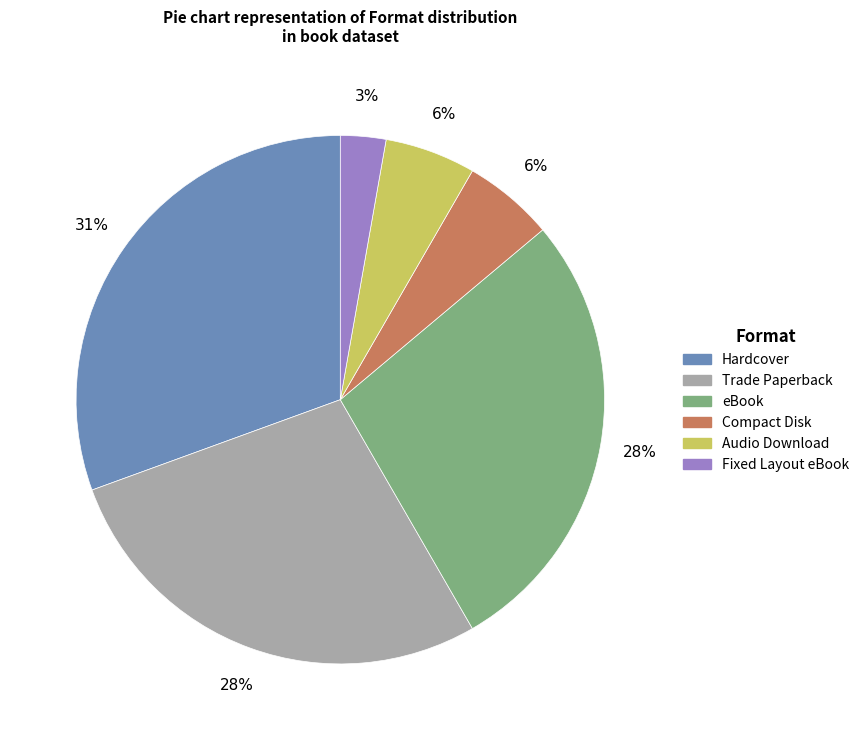

To the nearest percent, what is the difference between the Fixed Layout eBook and eBook slice percentages?

25%